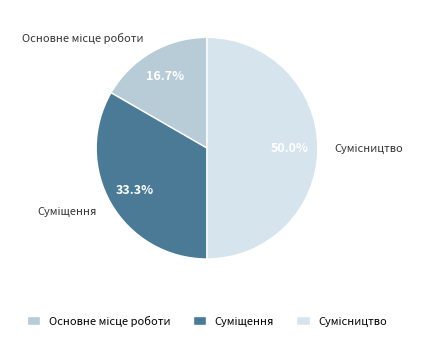

How many slices are in this pie chart?

3